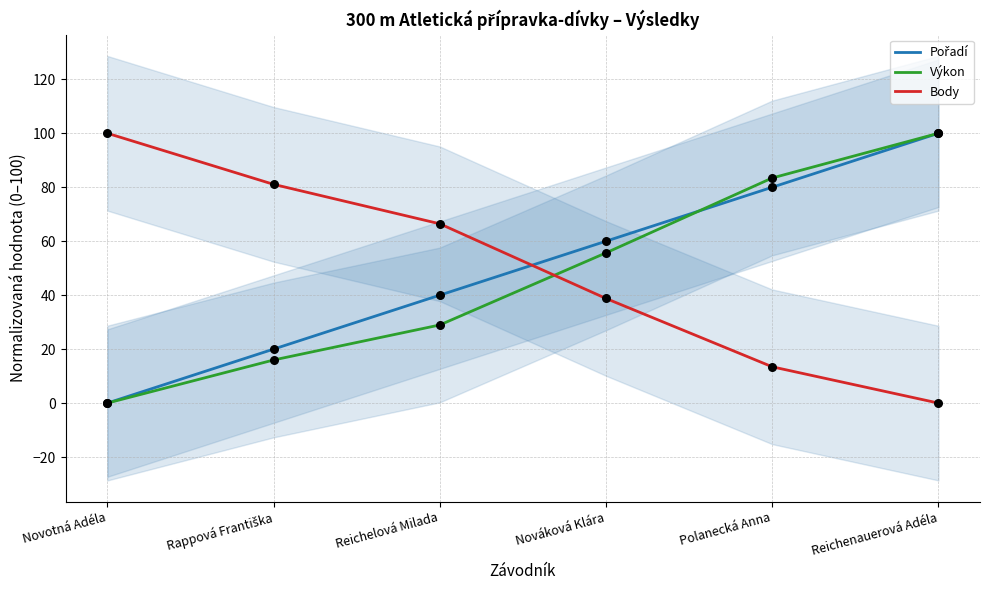

At which category is the sum across all series the highest?

Reichenauerová Adéla